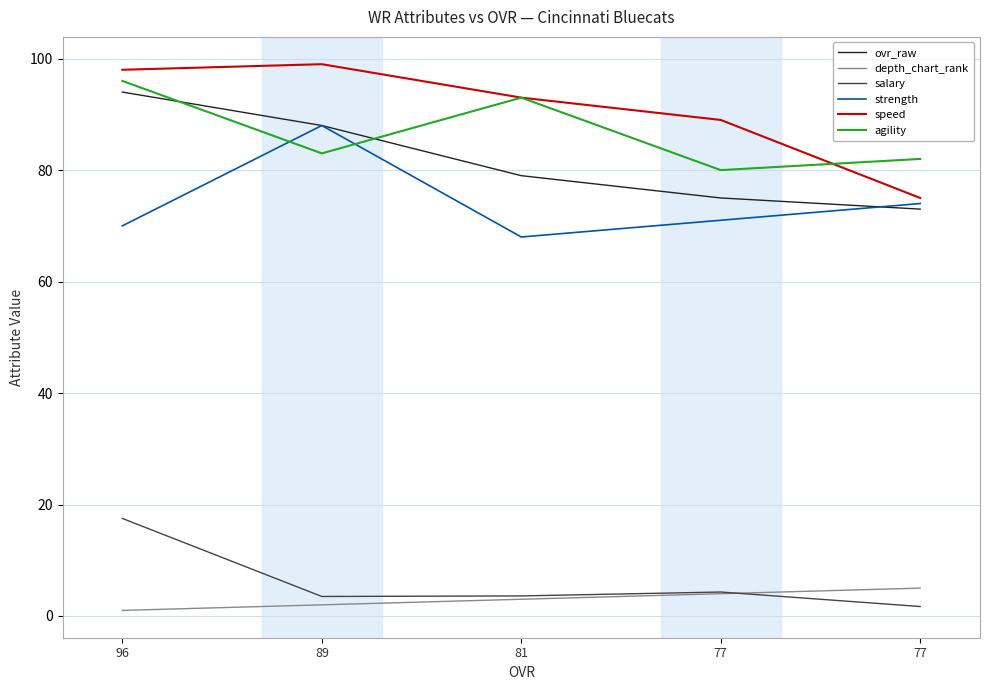

What are all the series names shown in the legend?

ovr_raw, depth_chart_rank, salary, strength, speed, agility